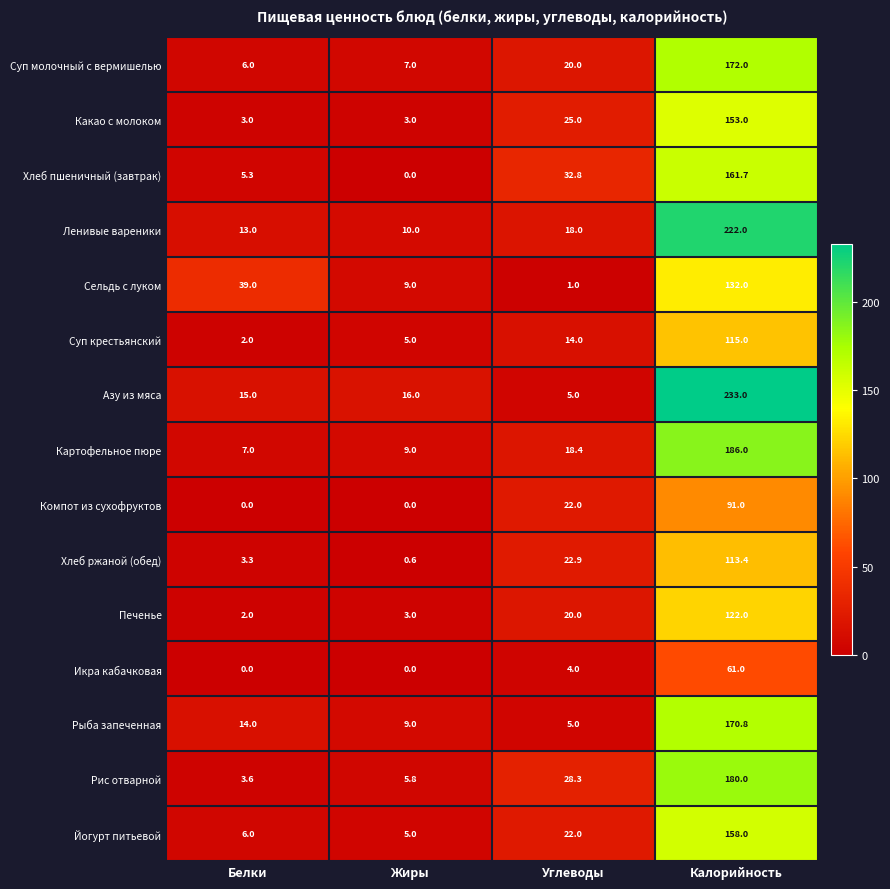

Which series has the largest total across all categories?

Азу из мяса